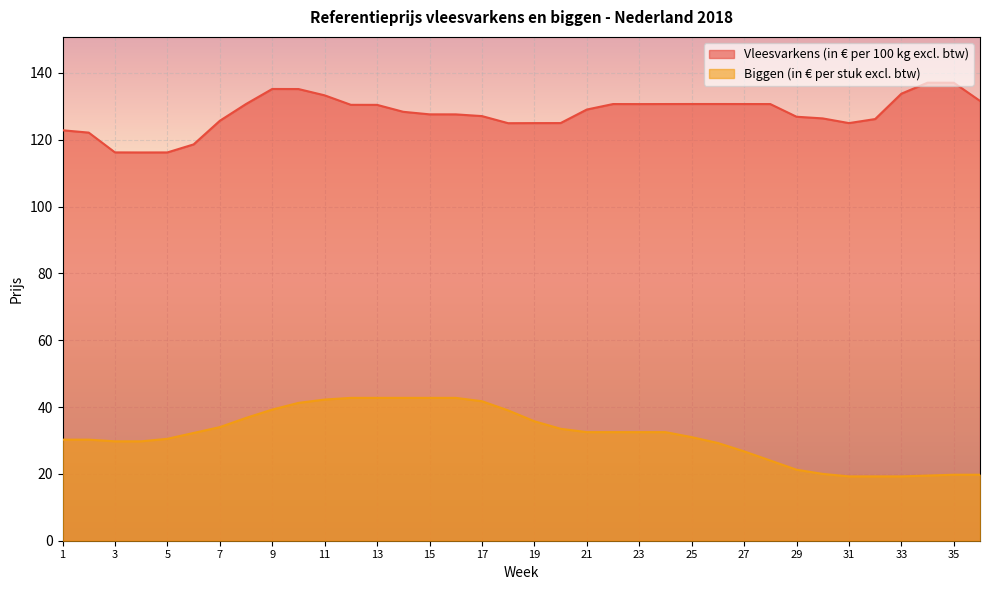

How many distinct data groups are displayed?

2